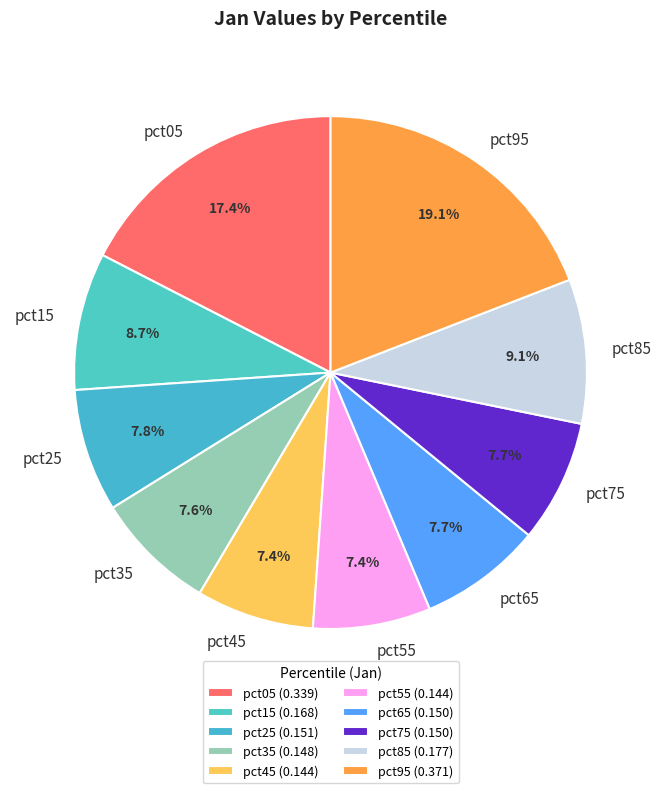

Is it true that pct65 is 1% of the pie?

False